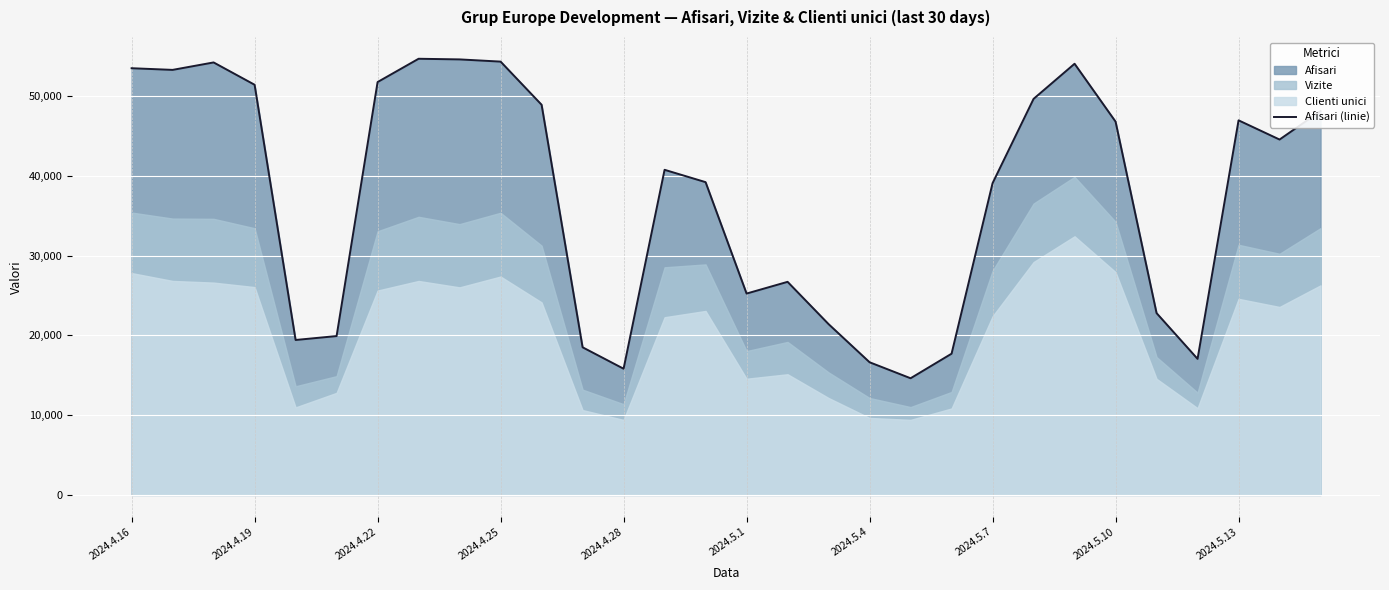

Reading right to left, what are all the values shown in this chart?

48117	44541	46949	17051	22787	46786	54040	49637	39073	17700	14621	16627	21405	26706	25237	39201	40748	15816	18502	48901	54309	54586	54666	51747	19909	19419	51408	54206	53272	53481